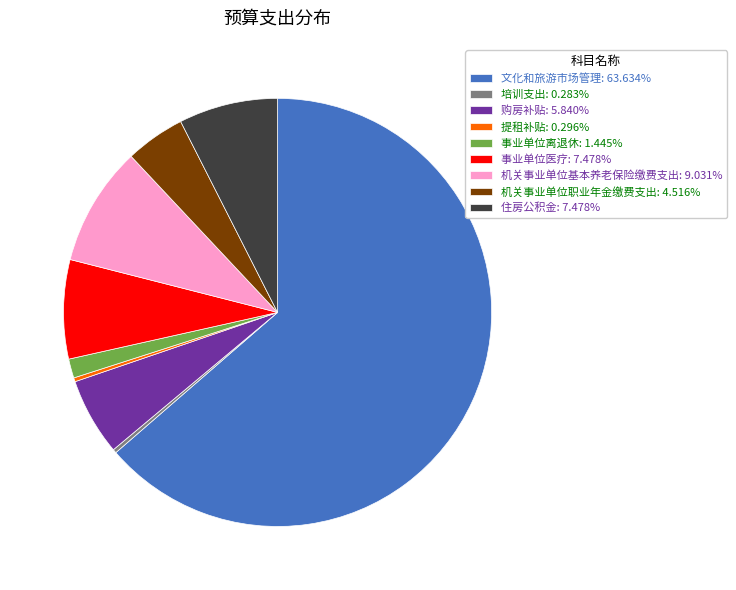

Combined, do 事业单位离退休: 1.445% and 机关事业单位职业年金缴费支出: 4.516% account for over 50%?

No